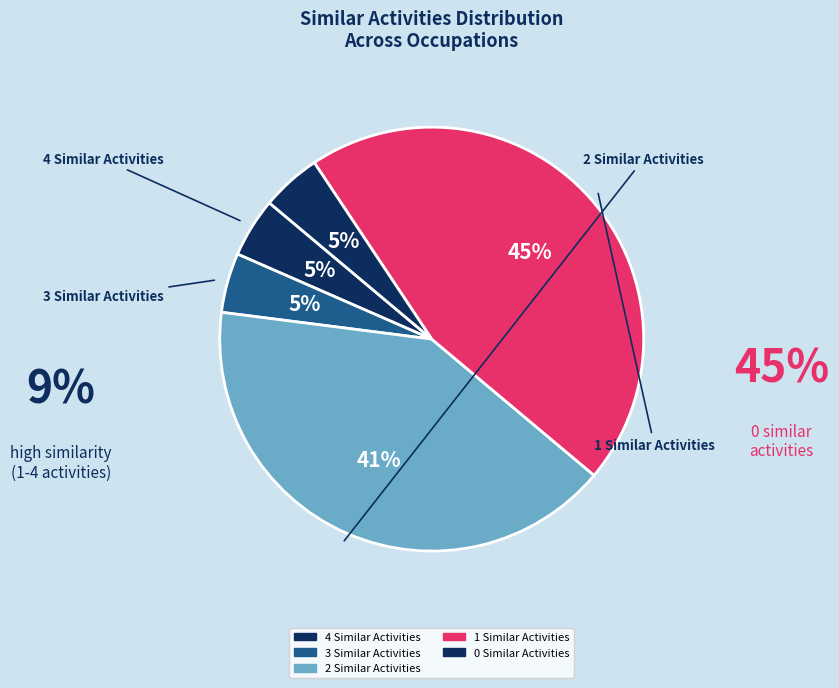

How many segments does this pie chart have?

5